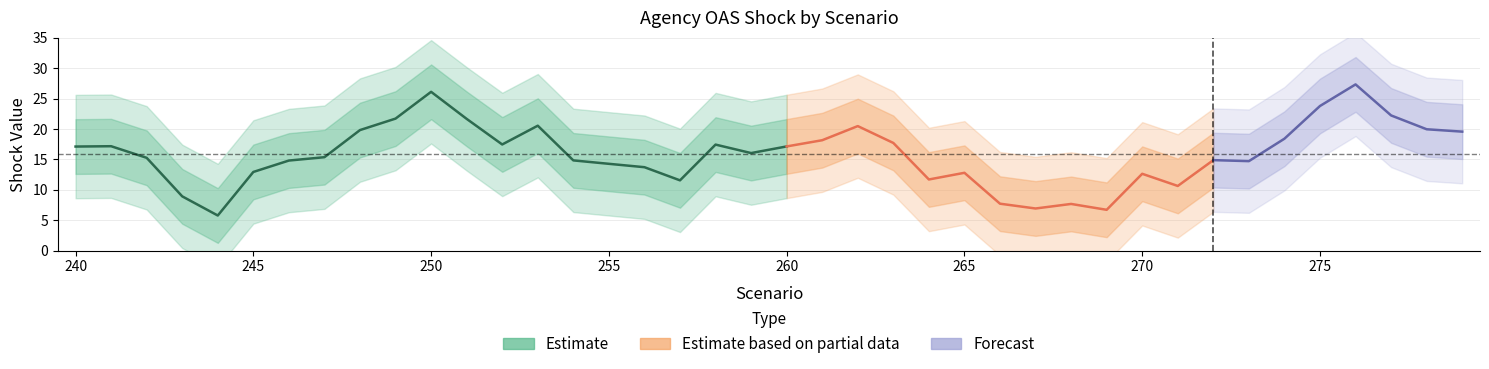

Reading left to right, transcribe all the data shown in this chart.

17.1	17.2	15.3	8.9	5.8	12.9	14.8	15.4	19.8	21.7	26.1	21.7	17.5	20.5	14.8	14.3	13.7	11.6	17.4	16.0	17.1	18.2	20.5	17.7	11.7	12.8	7.7	6.9	7.7	6.7	12.6	10.6	14.9	14.7	18.4	23.8	27.3	22.2	20.0	19.6